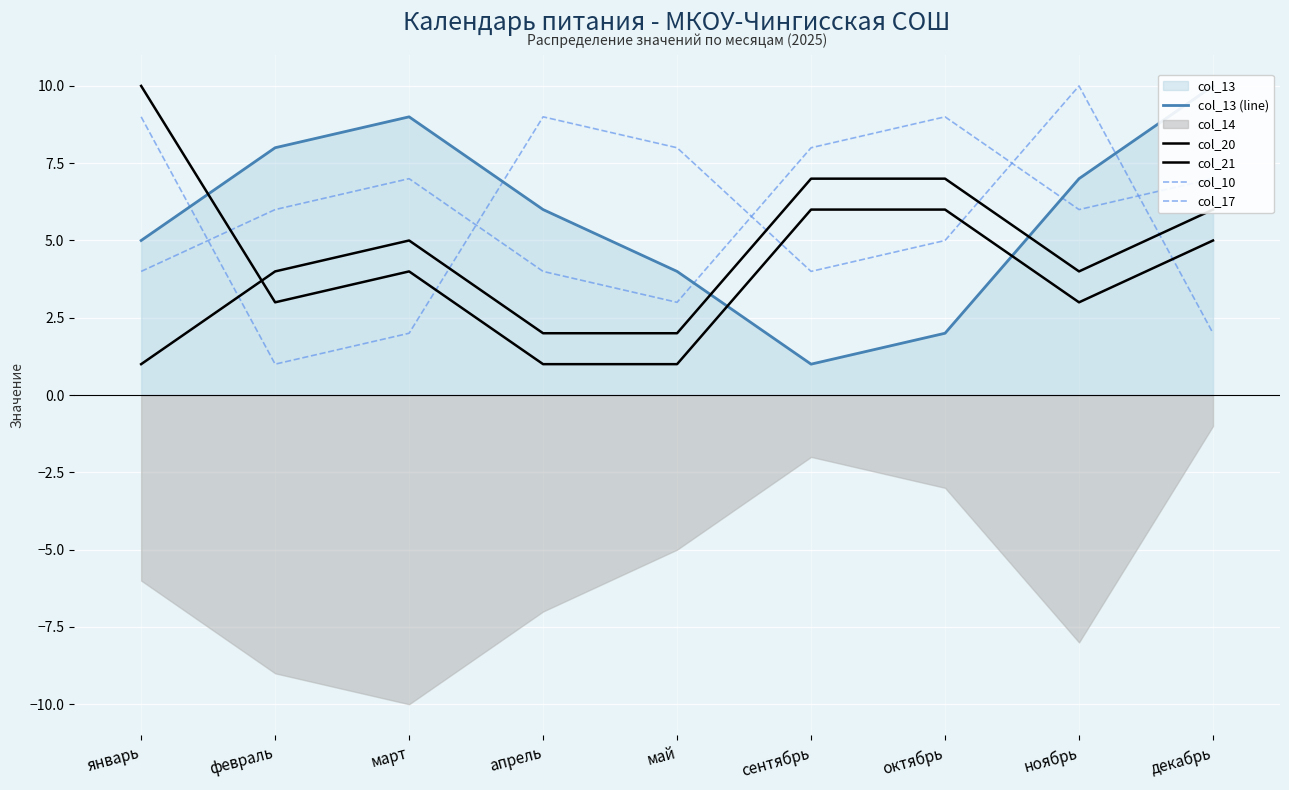

At which category does col_20 reach its first local valley?

февраль